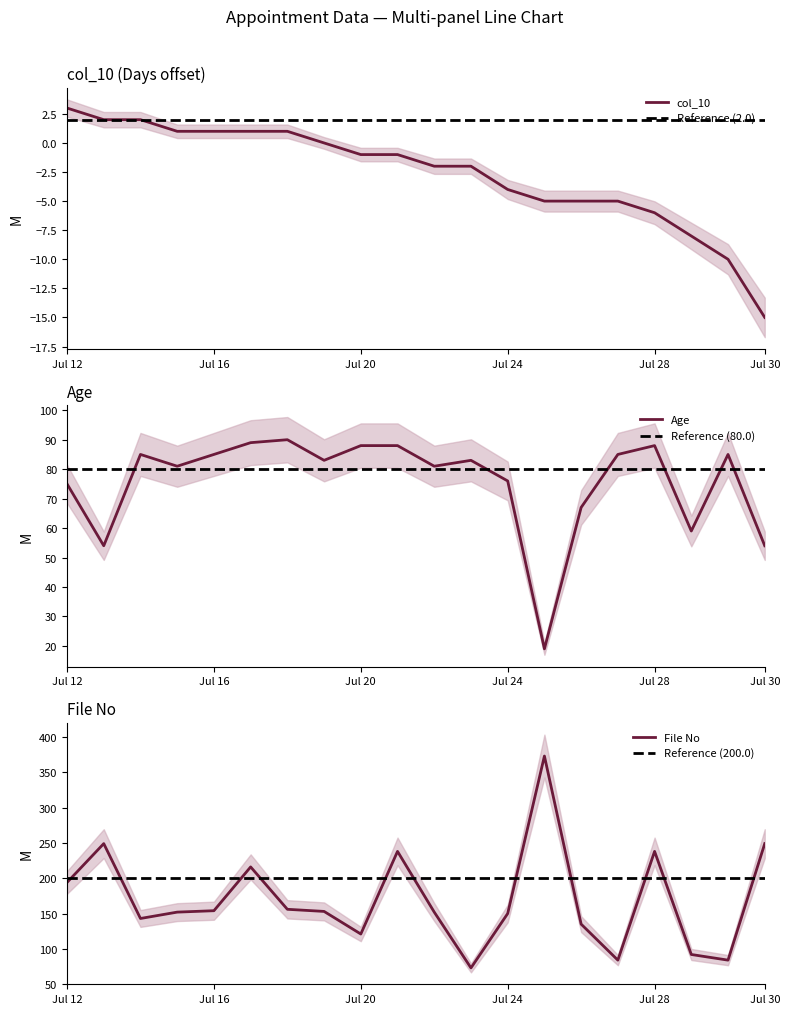

The Age series shows 51 at 2023-07-16. True or false?

False